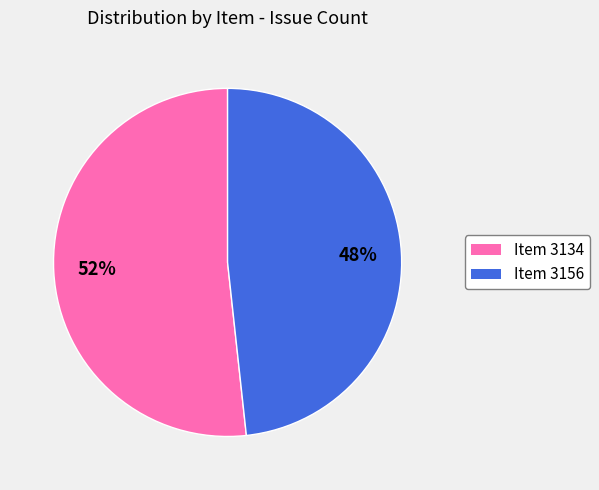

To the nearest percent, what is the average slice percentage?

50%